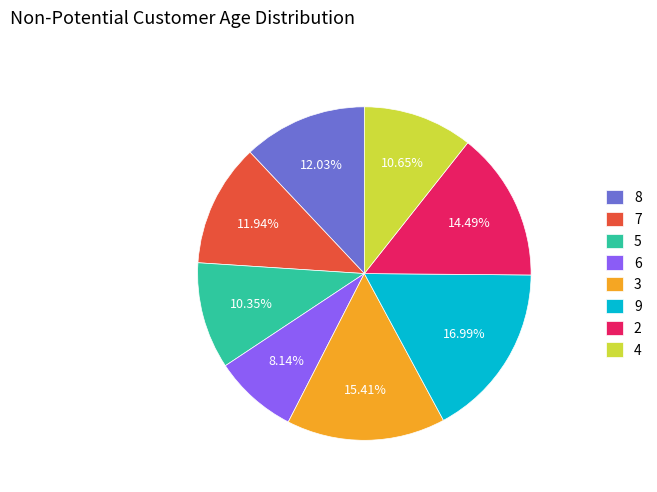

Does 5 represent more than half of the total?

No